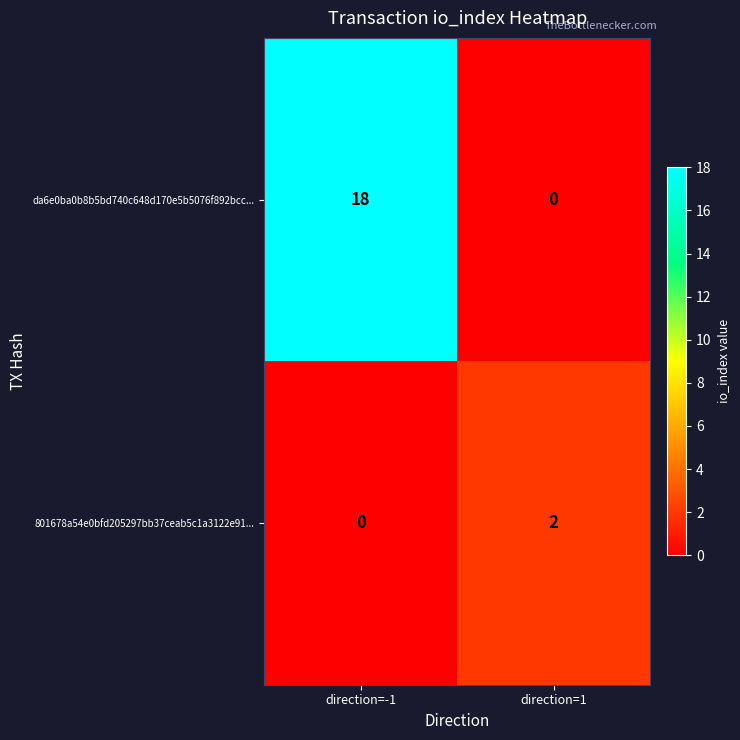

What is the greatest value displayed?

18